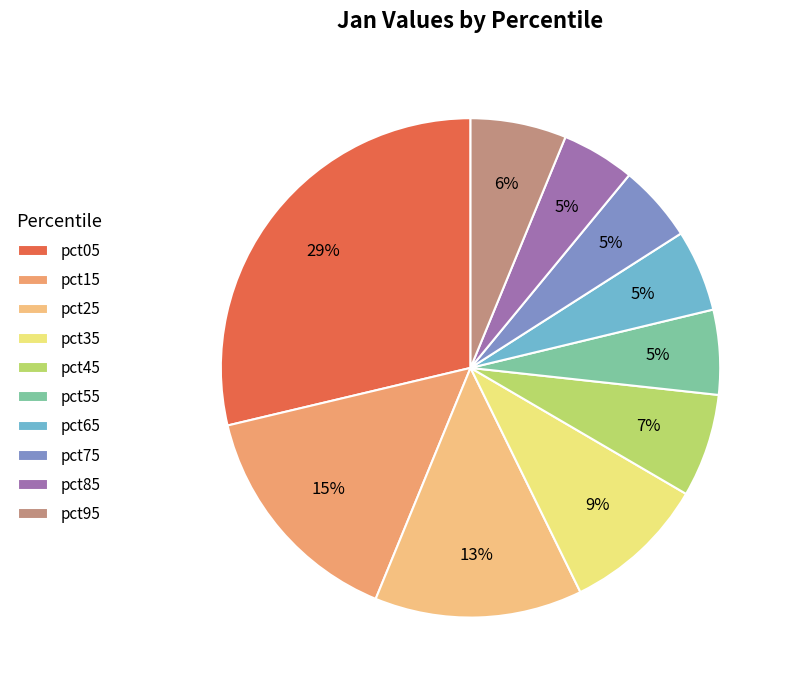

True or false: pct45 accounts for 7% of the total.

True